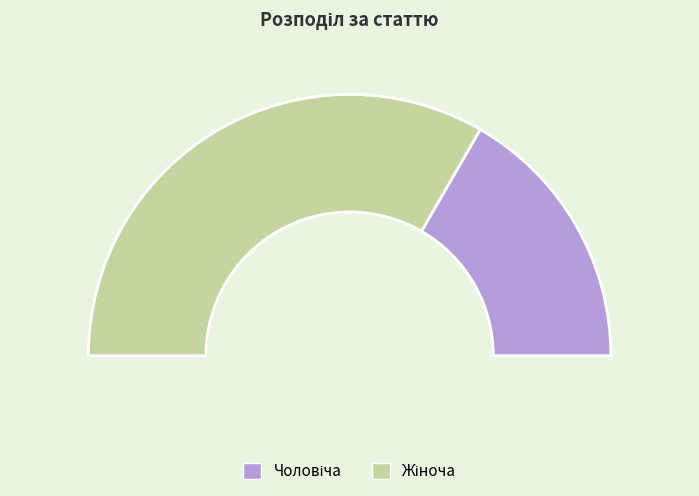

Combined, do Жіноча and Чоловіча account for over 50%?

Yes